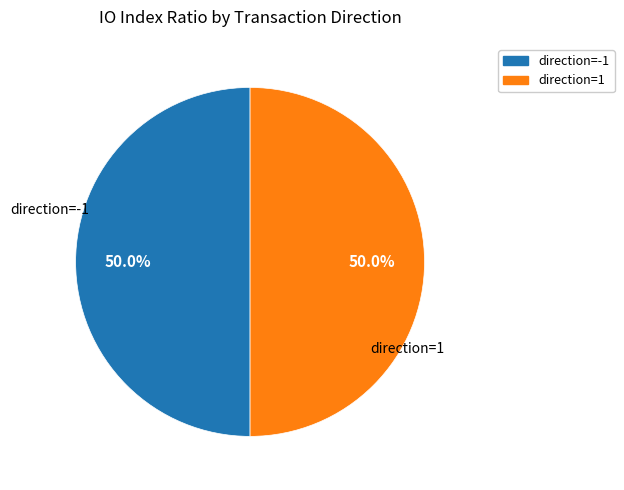

What is the ratio of the value at direction=1 to the value at direction=-1?

1.0